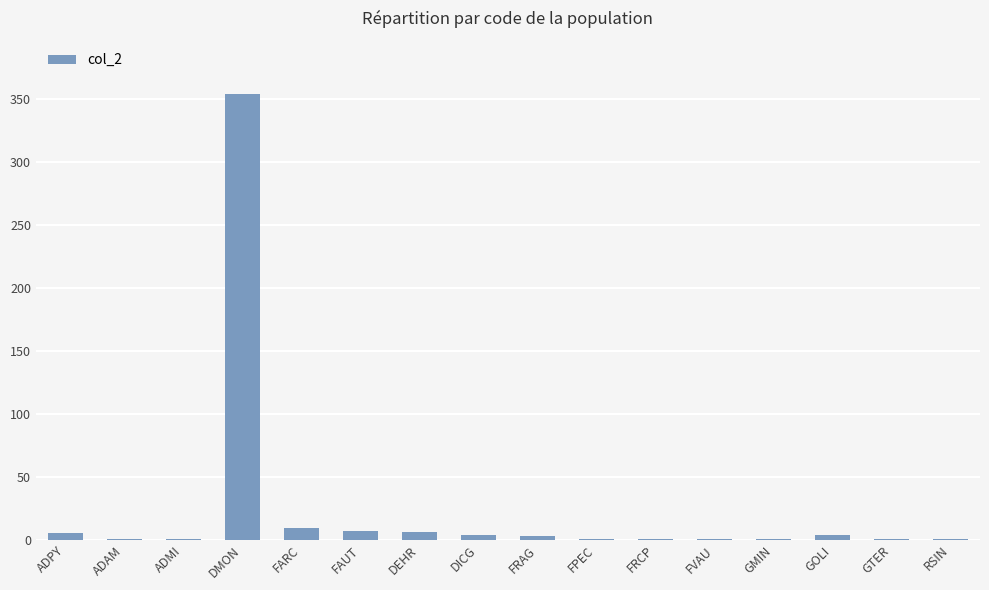

The value at DMON is 491. True or false?

False